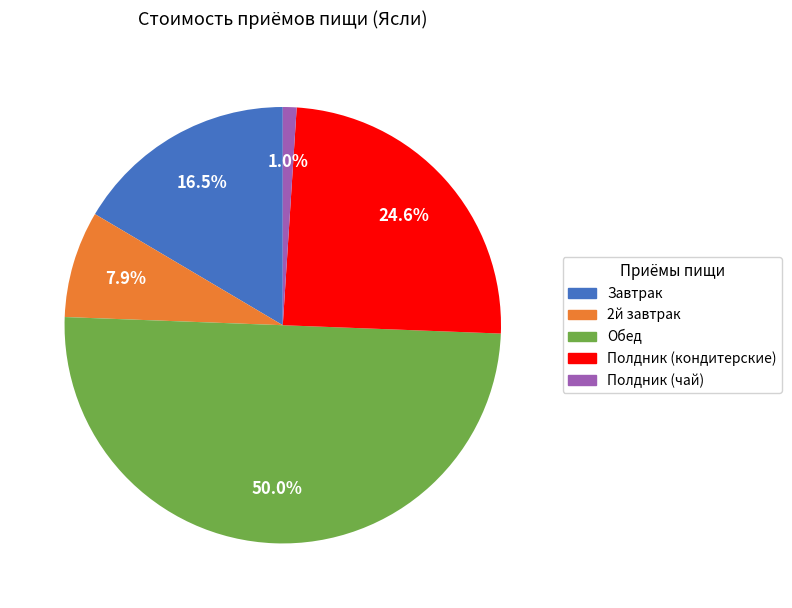

To the nearest percent, what is the difference between the 2й завтрак and Обед slice percentages?

42%